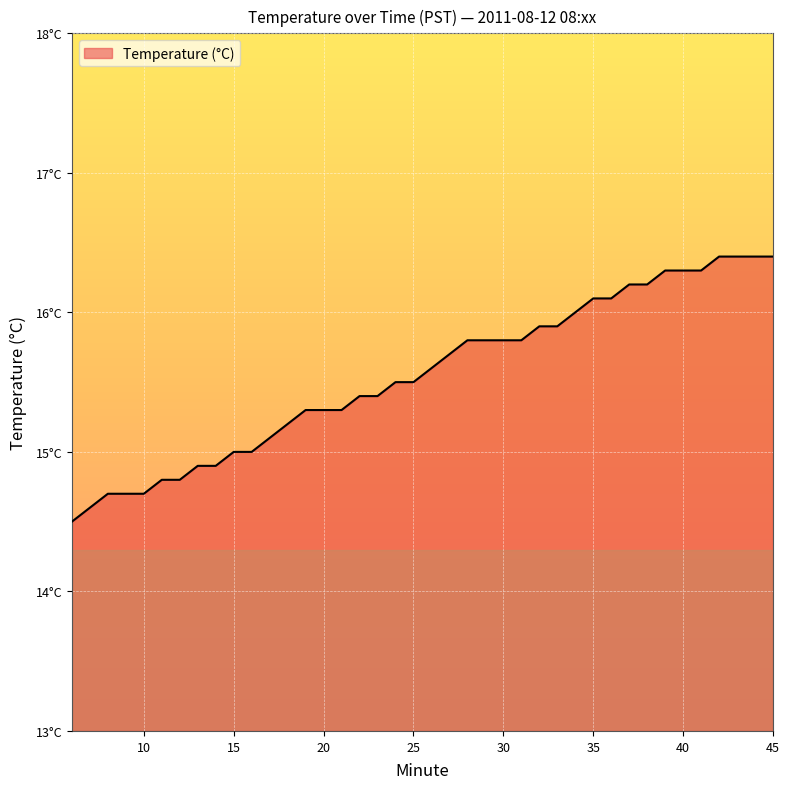

What is the sum of all values?

622.0